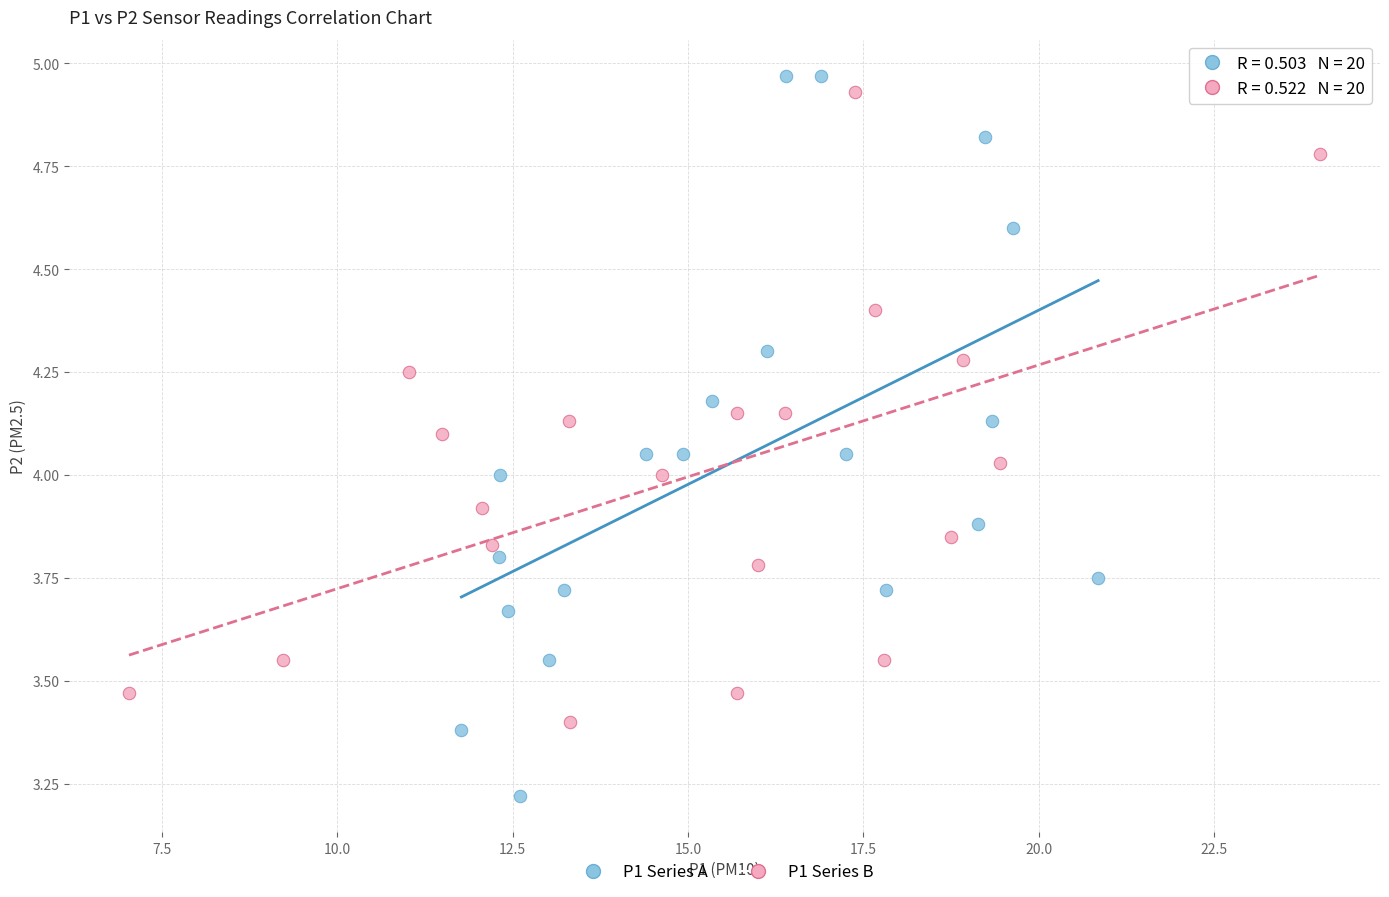

Which series contains the highest Y value?

P1 Series A